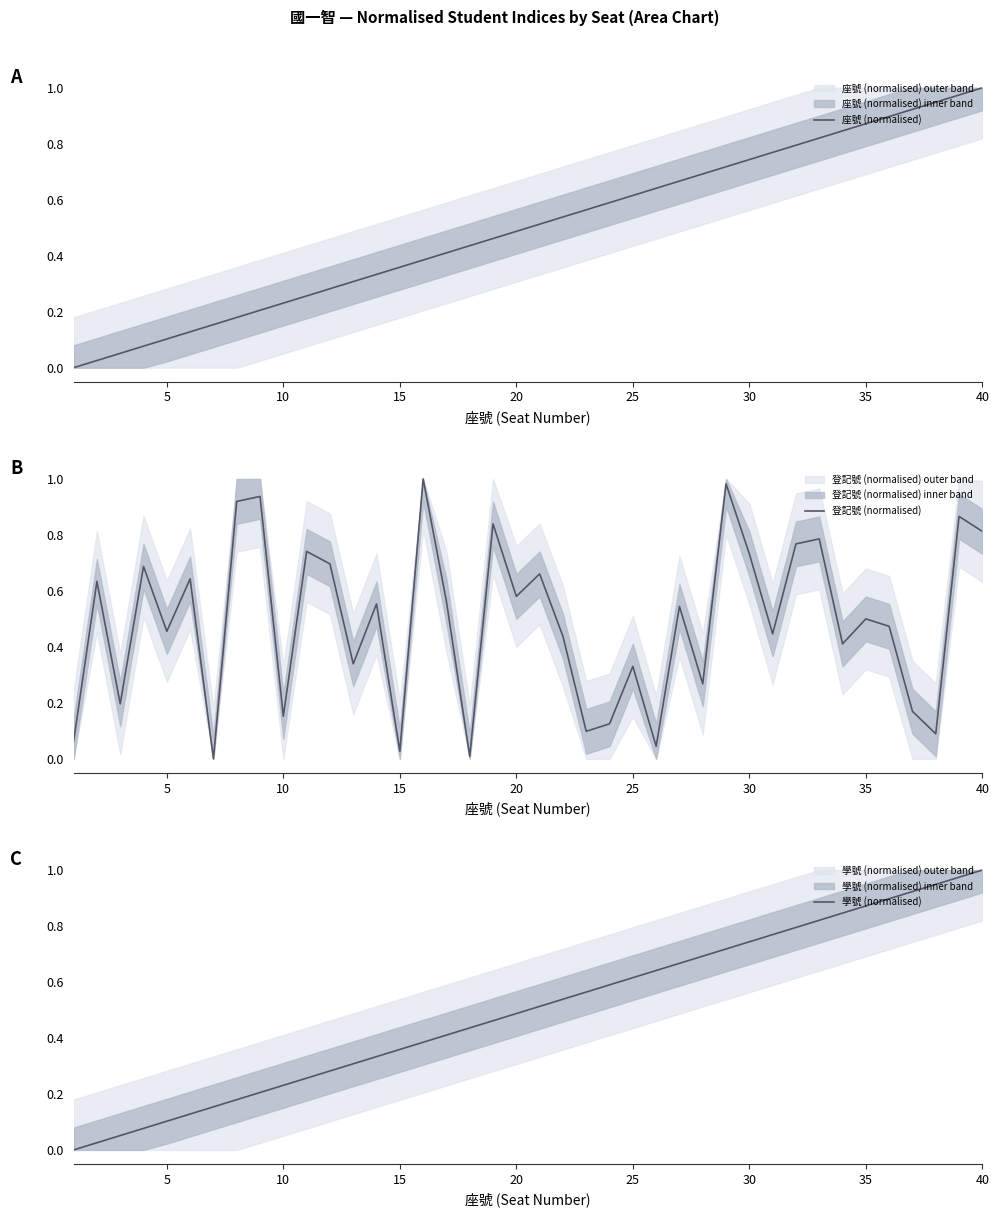

At which label does 座號 (normalised) reach its peak?

40